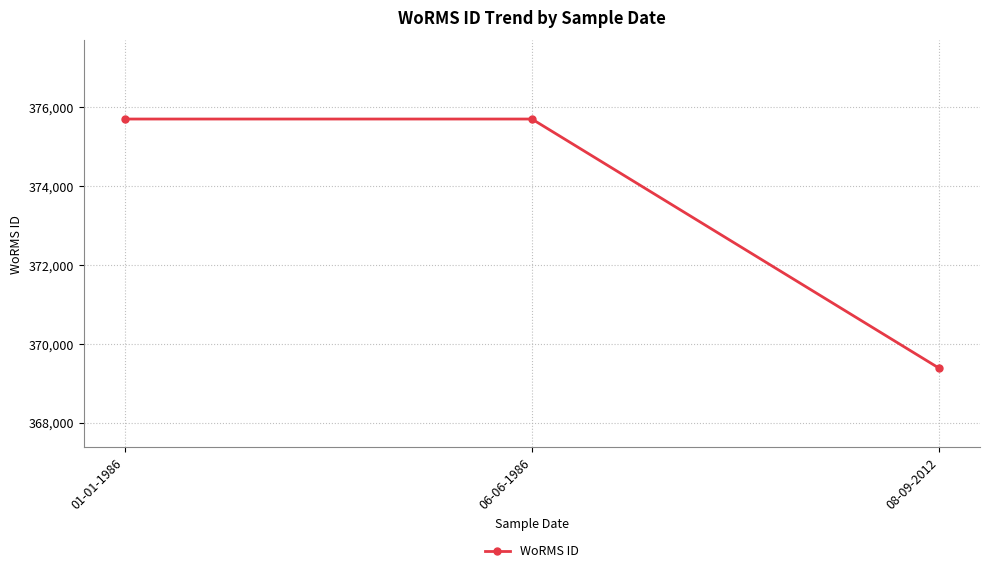

The chart shows a value of 526492 at 06-06-1986. True or false?

False